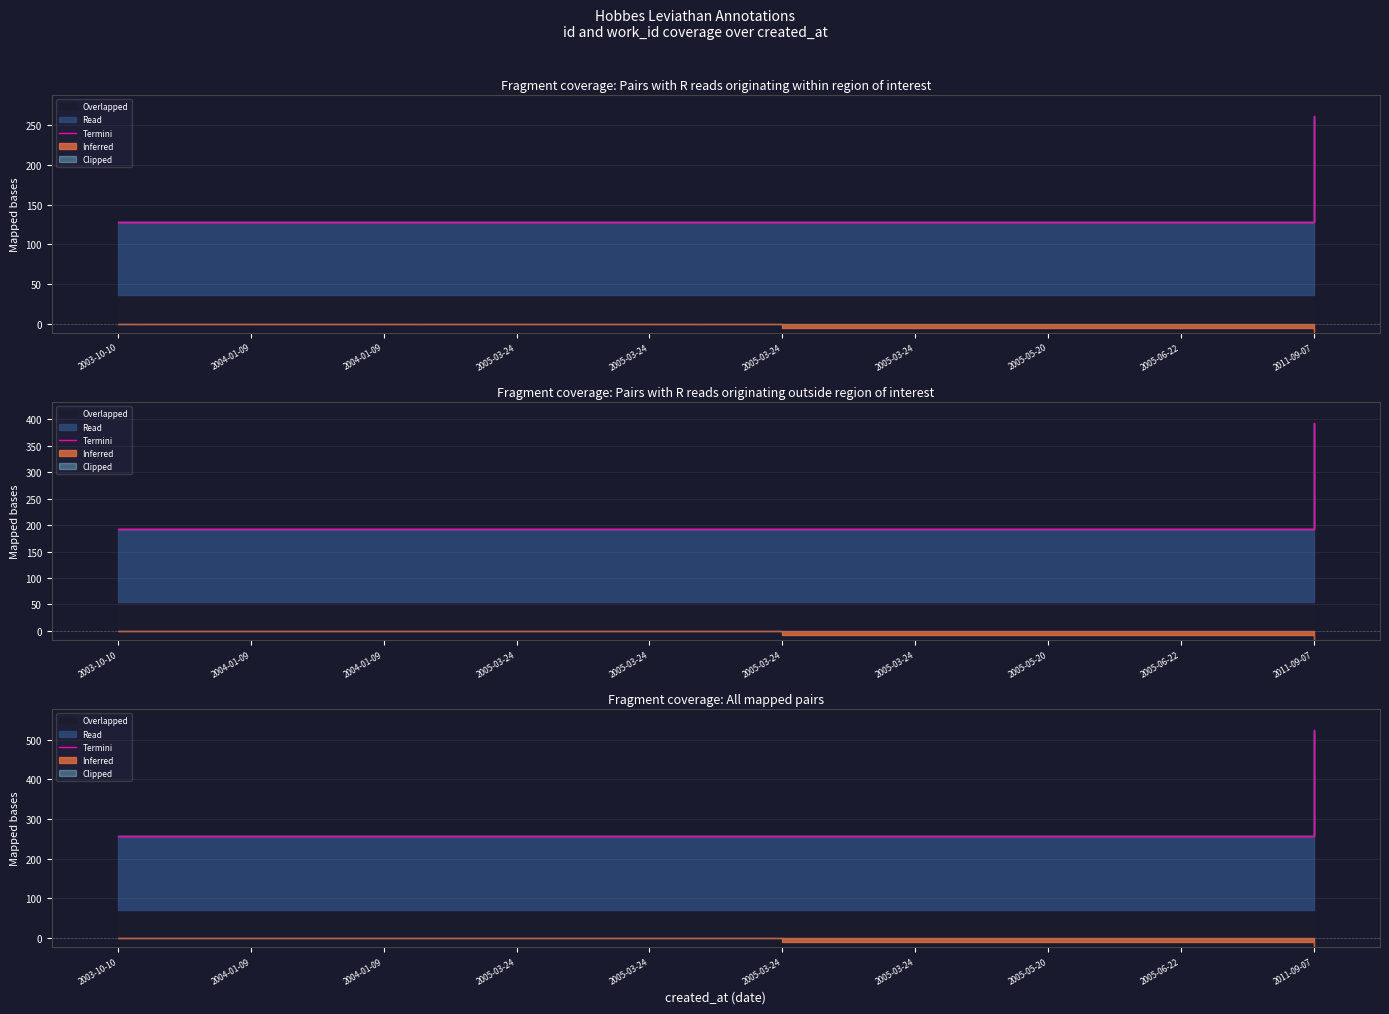

Rank the categories by value from lowest to highest.

2003-10-10, 2004-01-09, 2004-01-09, 2005-03-24, 2005-03-24, 2005-03-24, 2005-03-24, 2005-05-20, 2005-06-22, 2011-09-07